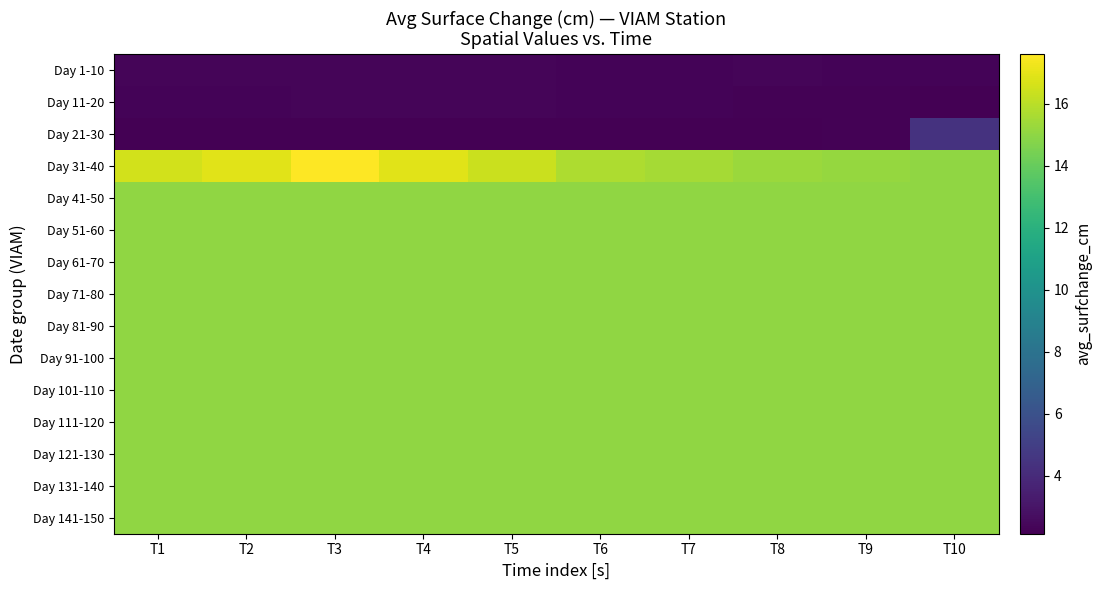

Reading left to right, transcribe all the data shown in this chart.

Day 1-10: T1=2.4	T2=2.3	T3=2.3	T4=2.3	T5=2.3	T6=2.3	T7=2.3	T8=2.3	T9=2.3	T10=2.3
Day 11-20: T1=2.3	T2=2.3	T3=2.3	T4=2.3	T5=2.3	T6=2.3	T7=2.3	T8=2.2	T9=2.2	T10=2.2
Day 21-30: T1=2.1	T2=2.2	T3=2.2	T4=2.2	T5=2.2	T6=2.2	T7=2.2	T8=2.2	T9=2.2	T10=4.4
Day 31-40: T1=16.5	T2=16.9	T3=17.6	T4=16.9	T5=16.4	T6=15.7	T7=15.5	T8=15.3	T9=15.2	T10=15.1
Day 41-50: T1=15.1	T2=15.1	T3=15.1	T4=15.1	T5=15.1	T6=15.1	T7=15.1	T8=15.1	T9=15.1	T10=15.1
Day 51-60: T1=15.1	T2=15.1	T3=15.1	T4=15.1	T5=15.1	T6=15.1	T7=15.1	T8=15.1	T9=15.1	T10=15.1
Day 61-70: T1=15.1	T2=15.1	T3=15.1	T4=15.1	T5=15.1	T6=15.1	T7=15.1	T8=15.1	T9=15.1	T10=15.1
Day 71-80: T1=15.1	T2=15.1	T3=15.1	T4=15.1	T5=15.1	T6=15.1	T7=15.1	T8=15.1	T9=15.1	T10=15.1
Day 81-90: T1=15.1	T2=15.1	T3=15.1	T4=15.1	T5=15.1	T6=15.1	T7=15.1	T8=15.1	T9=15.1	T10=15.1
Day 91-100: T1=15.1	T2=15.1	T3=15.1	T4=15.1	T5=15.1	T6=15.1	T7=15.1	T8=15.1	T9=15.1	T10=15.1
Day 101-110: T1=15.1	T2=15.1	T3=15.1	T4=15.1	T5=15.1	T6=15.1	T7=15.1	T8=15.1	T9=15.1	T10=15.1
Day 111-120: T1=15.1	T2=15.1	T3=15.1	T4=15.1	T5=15.1	T6=15.1	T7=15.1	T8=15.1	T9=15.1	T10=15.1
Day 121-130: T1=15.1	T2=15.1	T3=15.1	T4=15.1	T5=15.1	T6=15.1	T7=15.1	T8=15.1	T9=15.1	T10=15.1
Day 131-140: T1=15.1	T2=15.1	T3=15.1	T4=15.1	T5=15.1	T6=15.1	T7=15.1	T8=15.1	T9=15.1	T10=15.1
Day 141-150: T1=15.1	T2=15.1	T3=15.1	T4=15.1	T5=15.1	T6=15.1	T7=15.1	T8=15.1	T9=15.1	T10=15.1